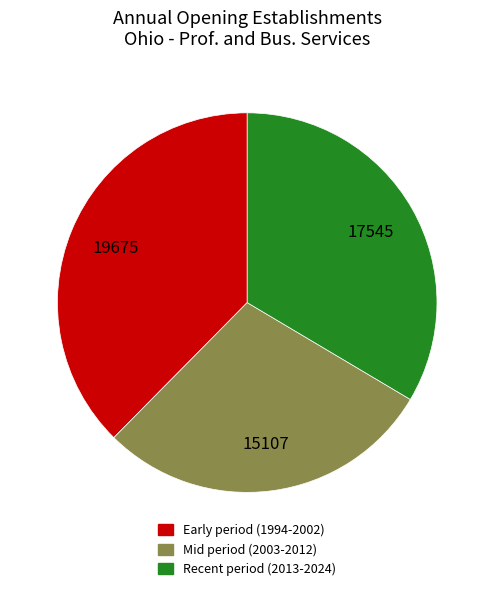

Does any single category account for the majority?

No